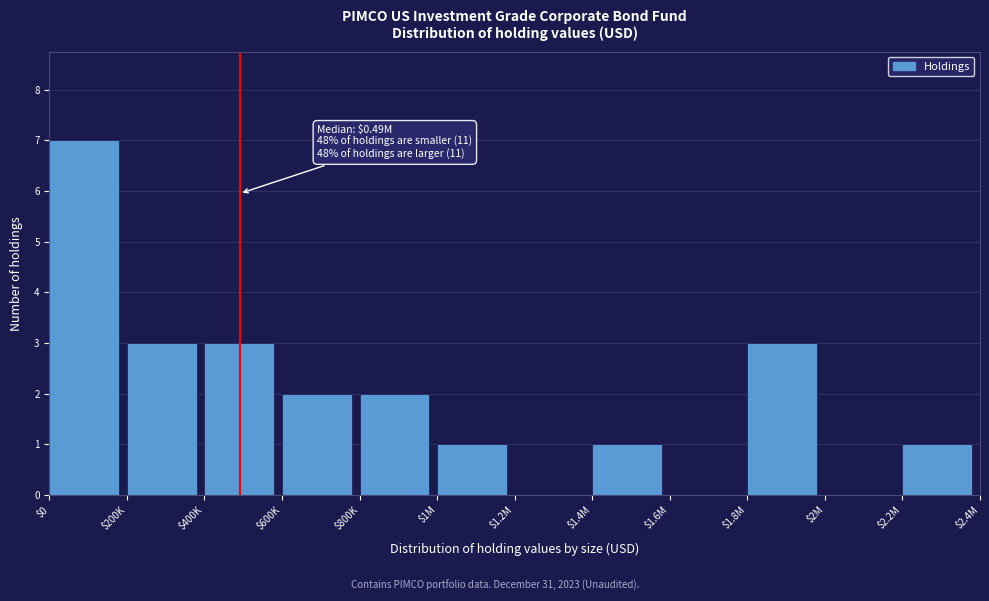

What is the sum of all values?

23